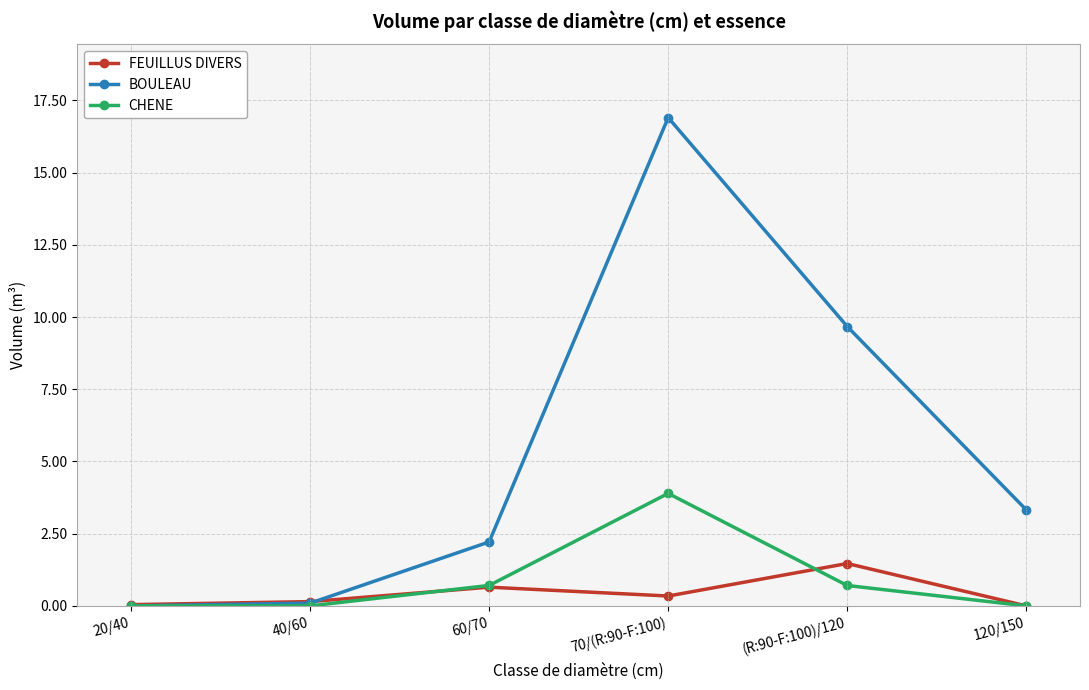

Does the chart have visible grid lines?

Yes